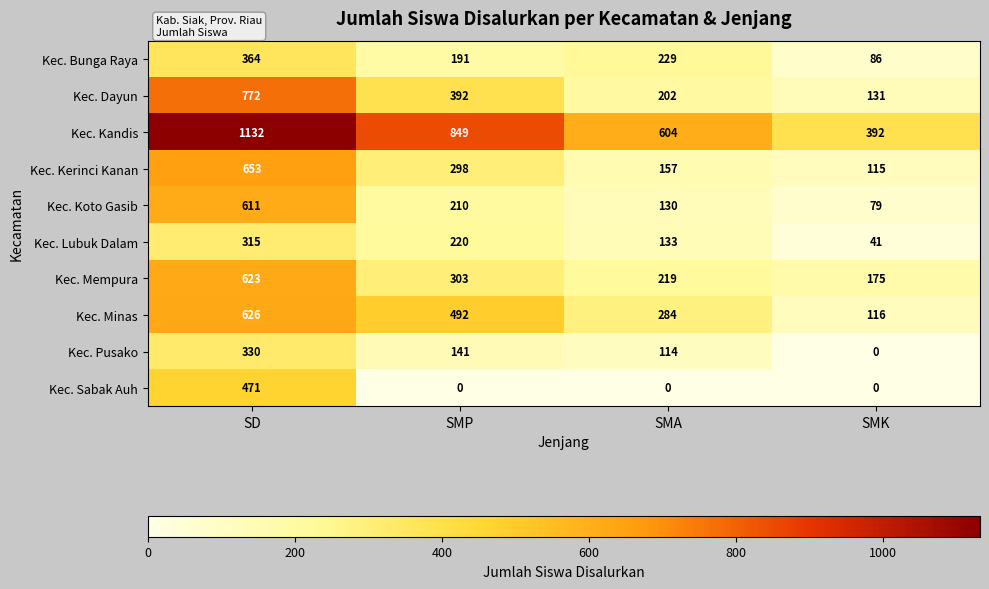

What is the highest value of the Kec. Lubuk Dalam series?

315